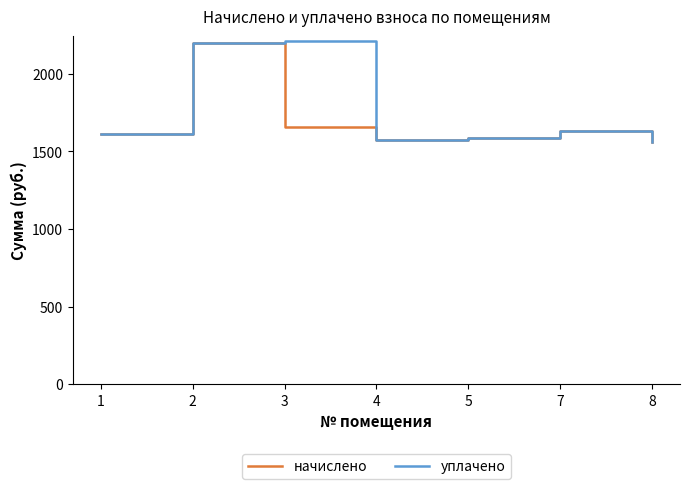

Reading left to right, list all the values displayed in this chart.

начислено: 1609.4	2195.9	1657.0	1572.7	1583.7	1631.4	1561.7
уплачено: 1609.4	2195.9	2209.4	1572.7	1583.7	1631.4	1561.7